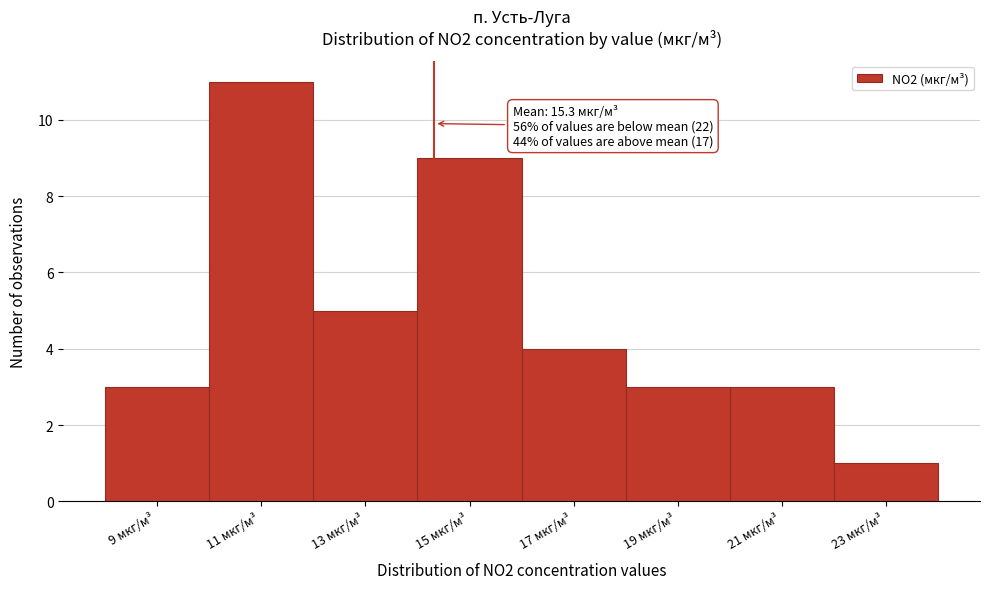

Reading right to left, list all the values displayed in this chart.

23 мкг/м³=1	21 мкг/м³=3	19 мкг/м³=3	17 мкг/м³=4	15 мкг/м³=9	13 мкг/м³=5	11 мкг/м³=11	9 мкг/м³=3